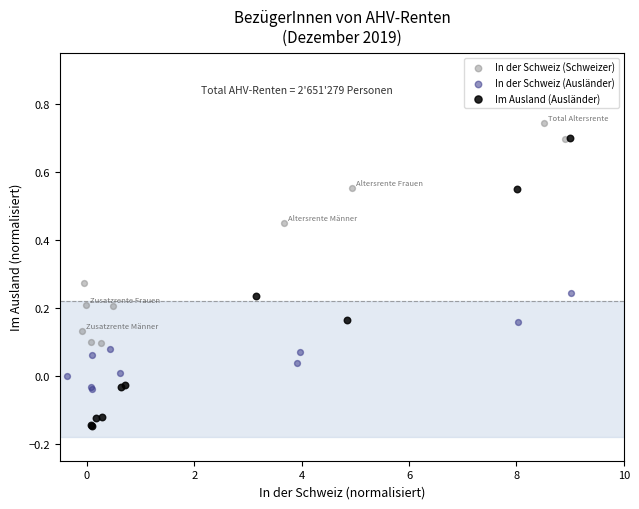

Which series reaches the minimum Y coordinate?

Im Ausland (Ausländer)